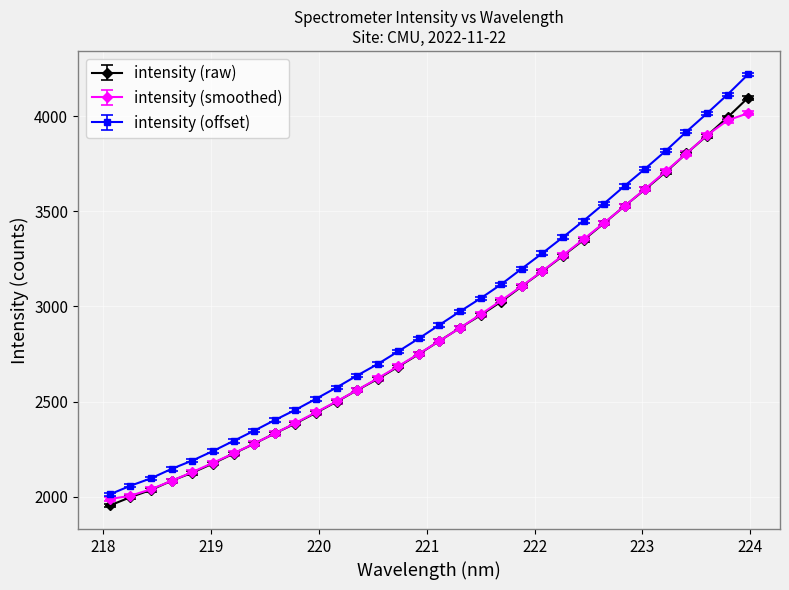

How many lines are shown in the chart?

3